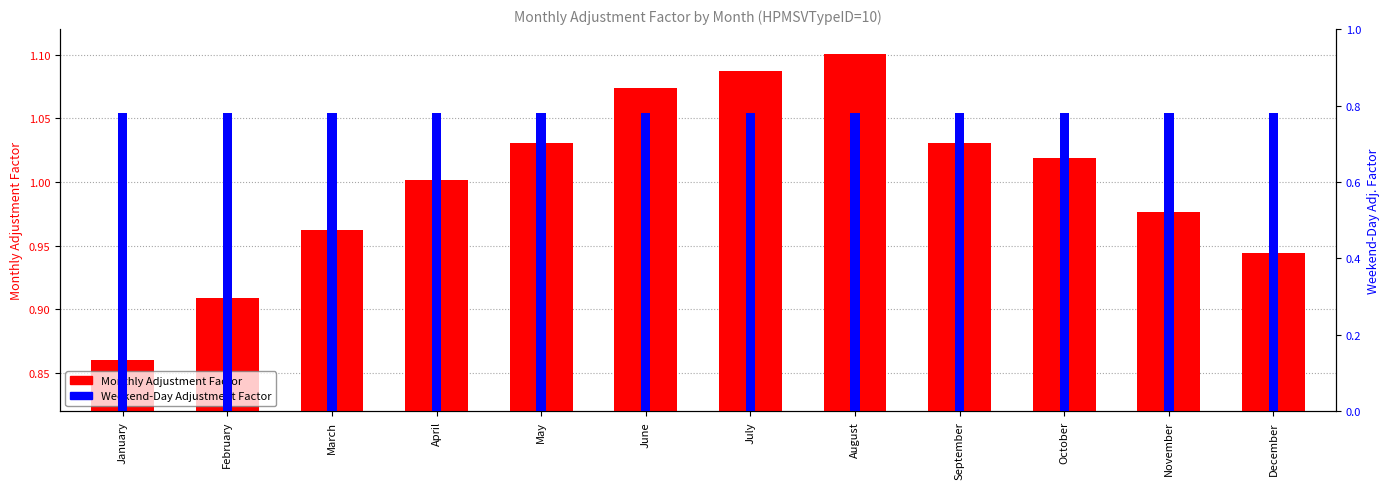

Rank the categories by Monthly Adjustment Factor value from lowest to highest.

January, February, December, March, November, April, October, May, September, June, July, August